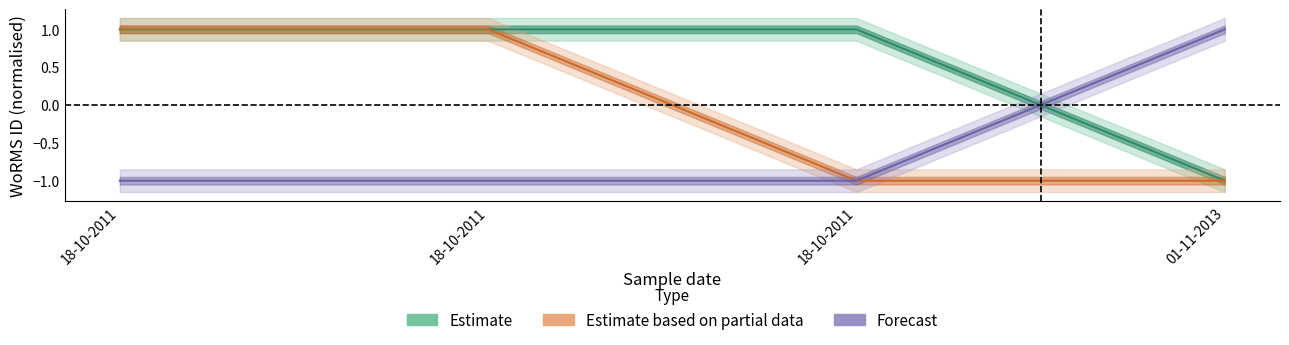

What are all the series names shown in the legend?

Estimate, Estimate based on partial data, Forecast